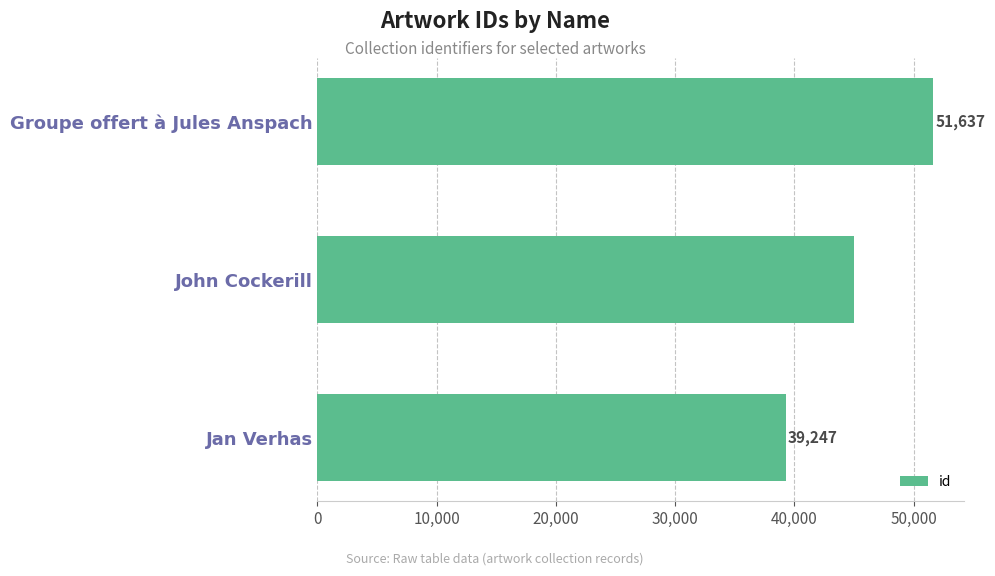

Are the bars horizontal?

Yes